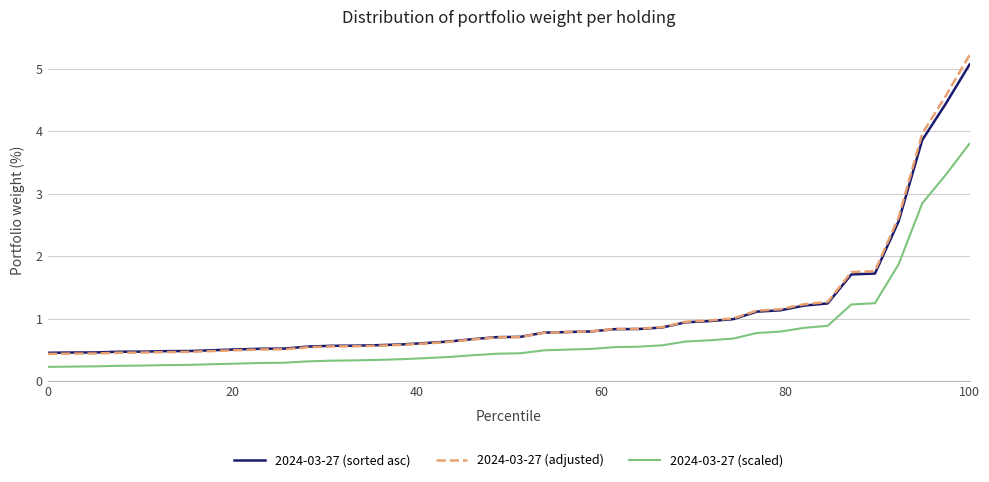

Which series has the largest range (max minus min)?

2024-03-27 (adjusted)